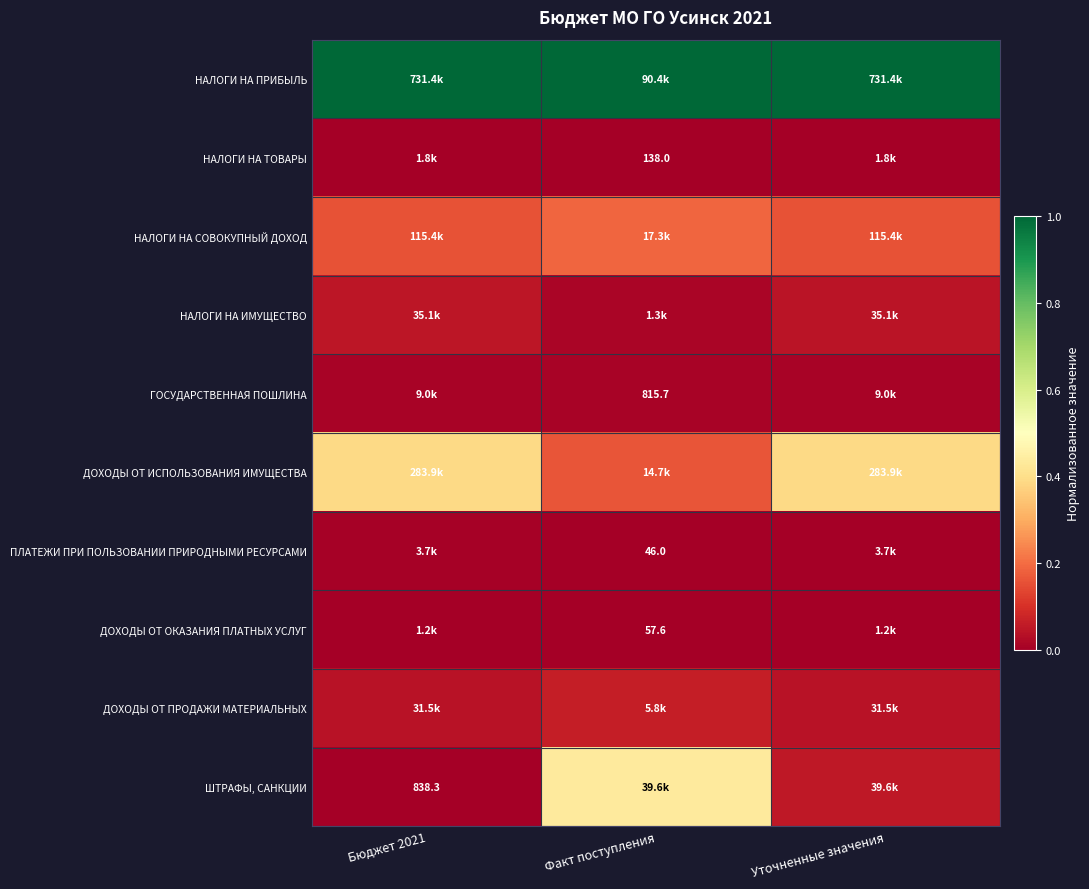

Which category has the highest value across all series?

Бюджет 2021